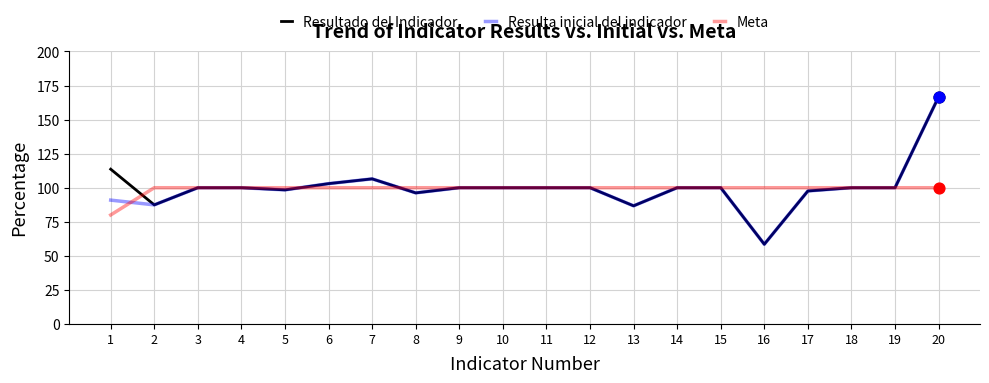

At which category is the sum across all series the highest?

20